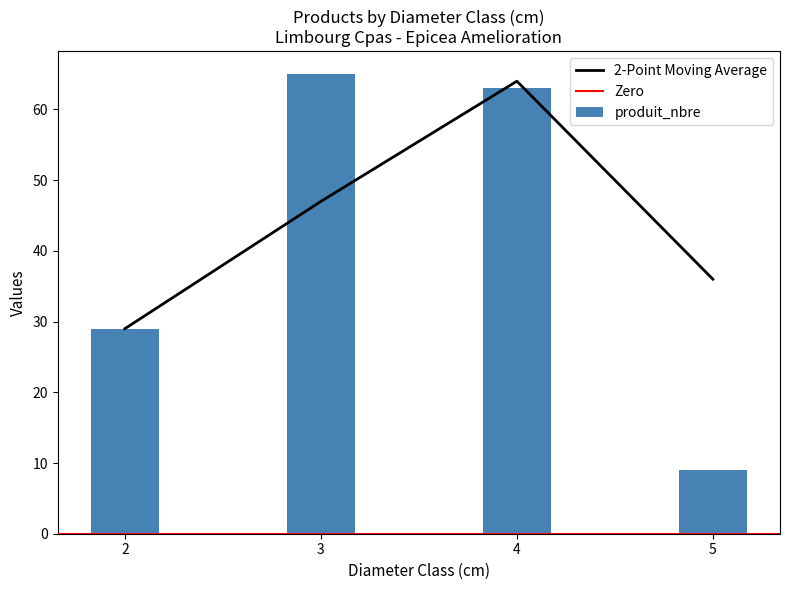

What value does the data have at 3, to the nearest 5?

65